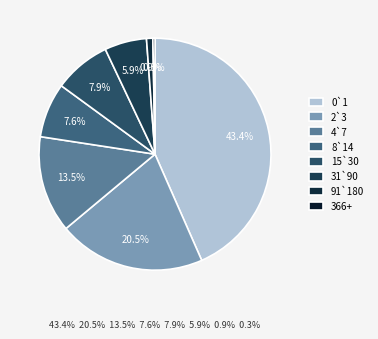

What is the smallest slice in the pie chart?

366+